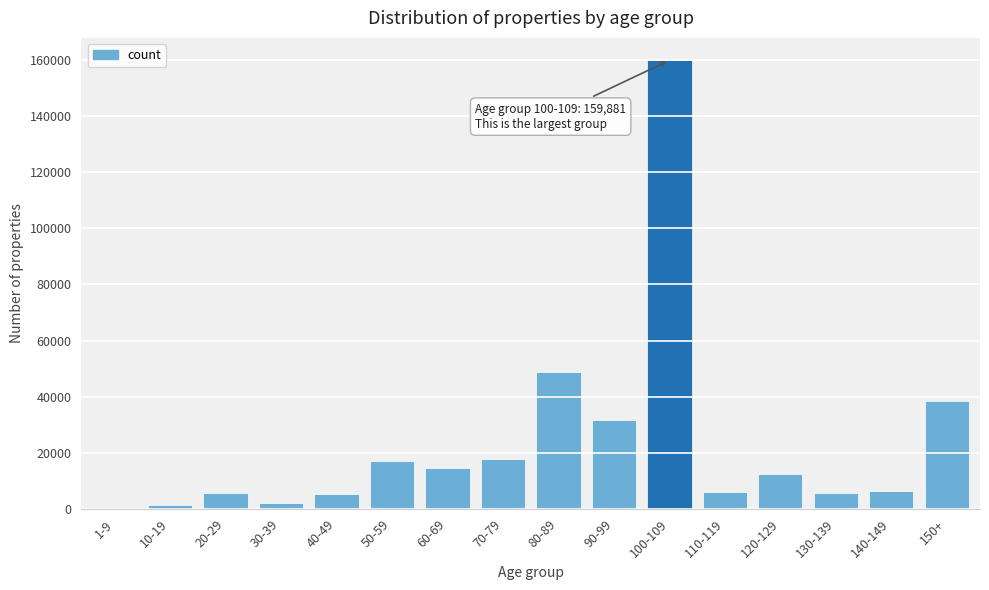

Which label corresponds to the largest value in the chart?

100-109